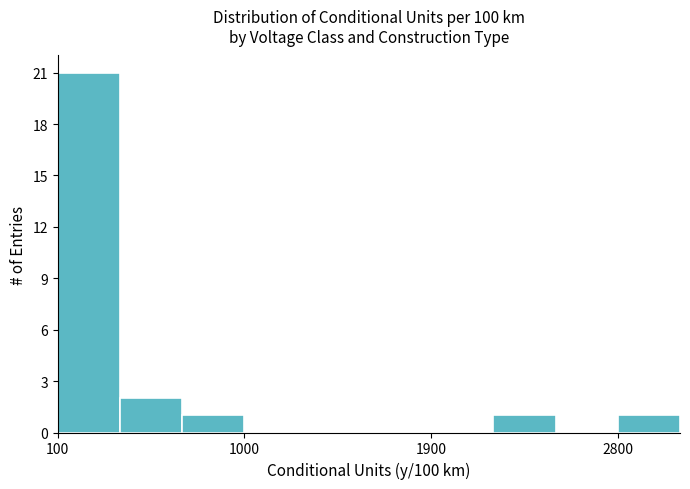

Around what value on the x-axis is the tallest bar? Give the approximate position of its centre, as read against the axis.

300